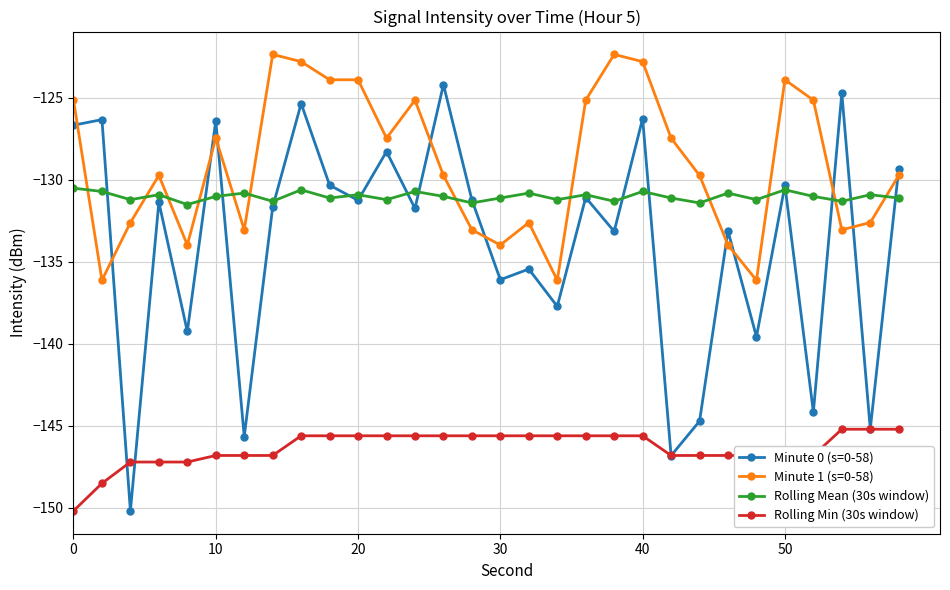

Which series has the widest spread of values?

Minute 0 (s=0-58)